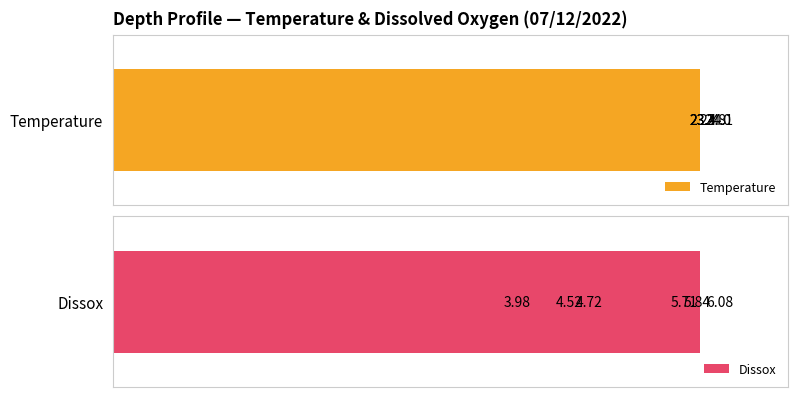

What is the highest value of the Dissox series?

6.1